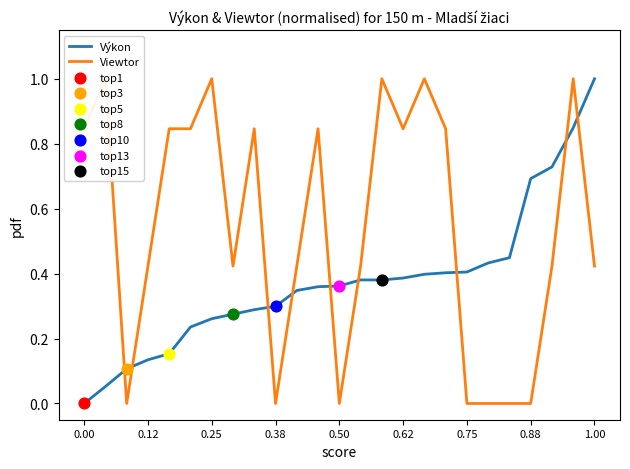

Which series contains the lowest Y value?

Výkon